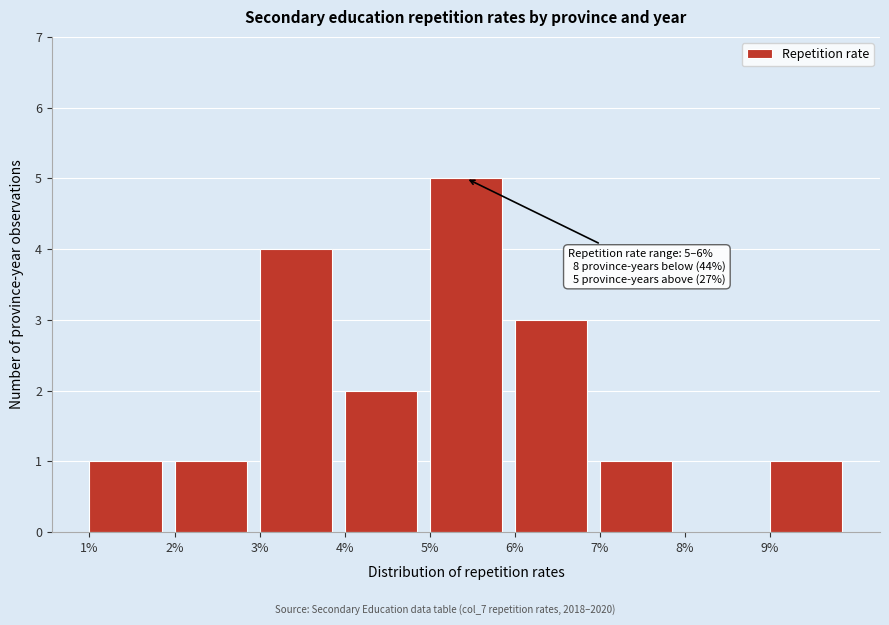

Reading left to right, what are all the values shown in this chart?

1%=1	2%=1	3%=4	4%=2	5%=5	6%=3	7%=1	8%=0	9%=1